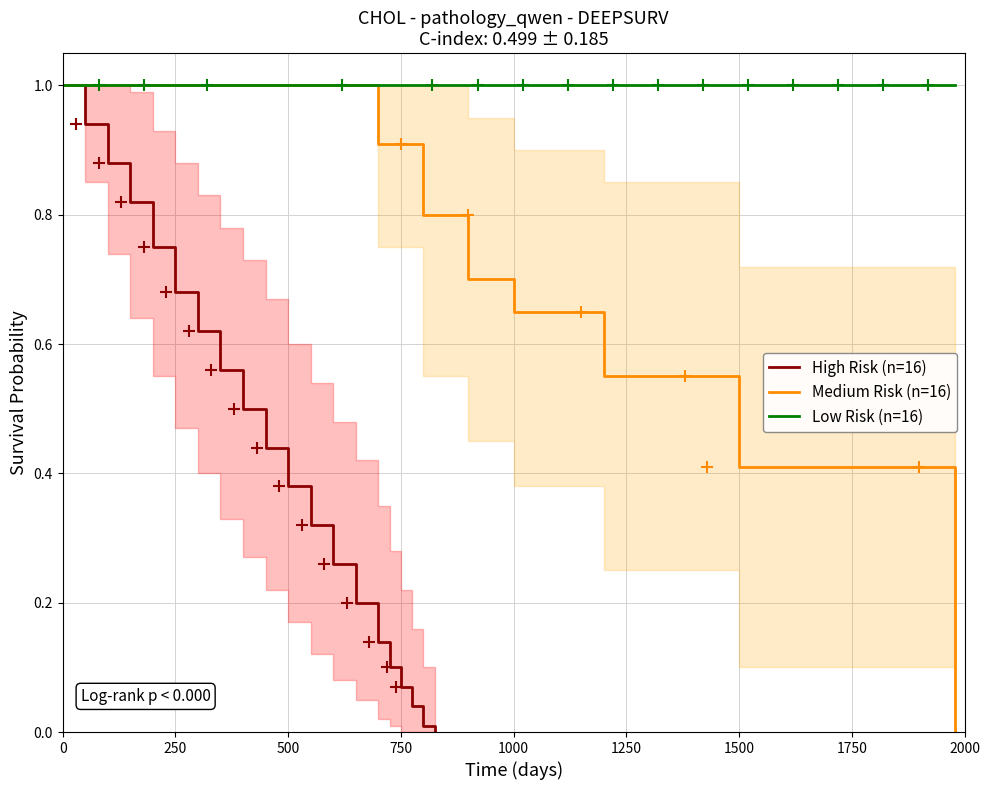

The value of Low Risk (n=16) at 750 is 1.7. True or false?

False